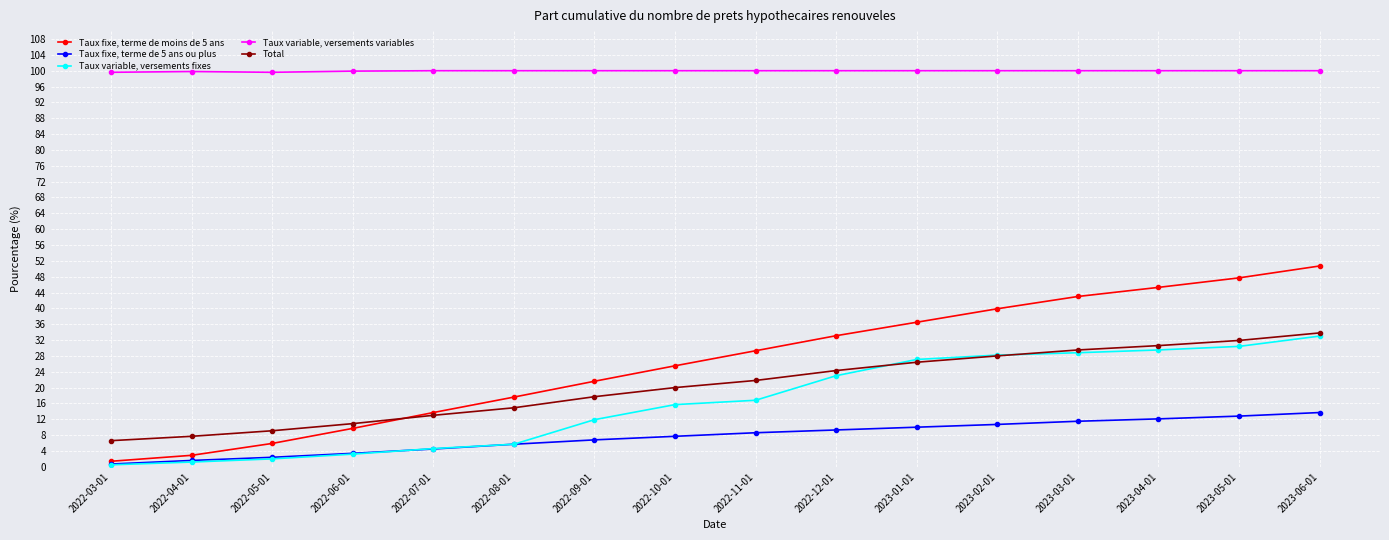

How many lines are shown in the chart?

5